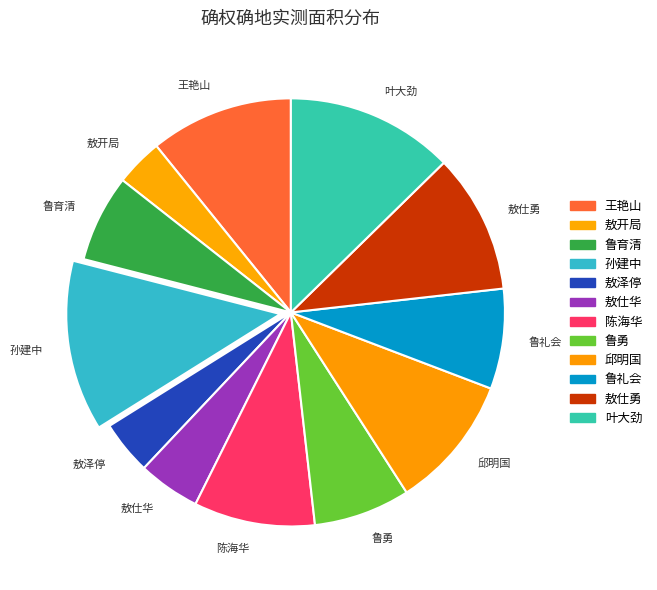

Is 敖仕华 the majority of the pie?

No